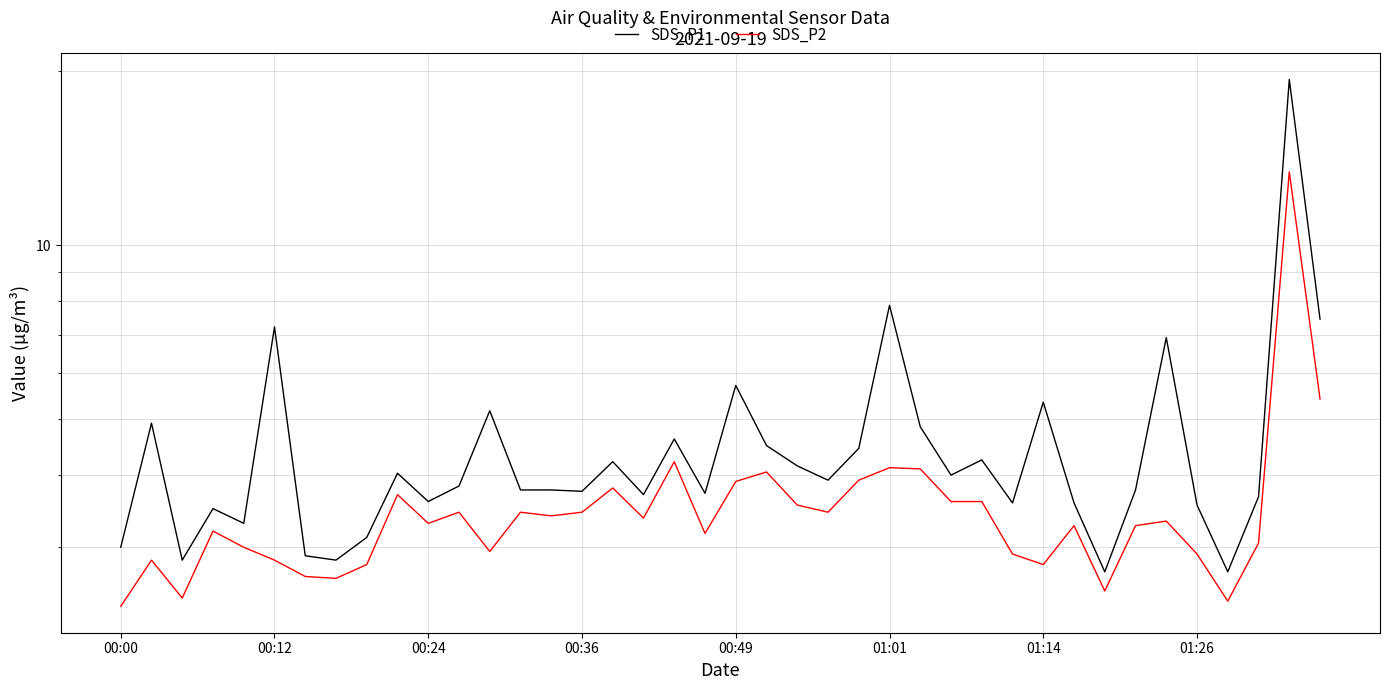

Reading right to left, list all the values displayed in this chart.

SDS_P1: 7.5	19.4	3.7	2.7	3.5	6.9	3.8	2.7	3.6	5.3	3.6	4.2	4.0	4.8	7.9	4.5	3.9	4.2	4.5	5.7	3.7	4.6	3.7	4.2	3.8	3.8	3.8	5.2	3.8	3.6	4.0	3.1	2.9	2.9	7.2	3.3	3.5	2.9	4.9	3.0
SDS_P2: 5.4	13.4	3.0	2.4	2.9	3.3	3.3	2.5	3.3	2.8	2.9	3.6	3.6	4.1	4.1	3.9	3.5	3.5	4.0	3.9	3.2	4.2	3.4	3.8	3.5	3.4	3.5	3.0	3.5	3.3	3.7	2.8	2.6	2.7	2.9	3.0	3.2	2.5	2.9	2.4